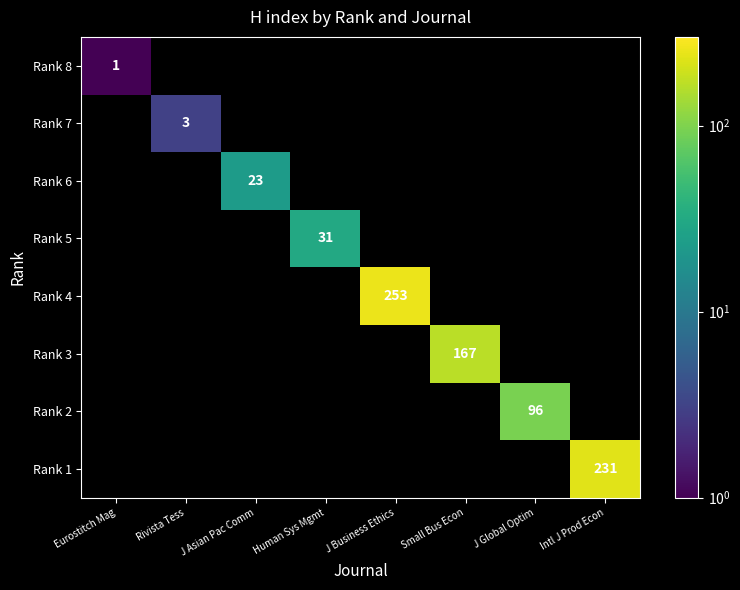

Is it true that Rank 3 equals 64 at Small Bus Econ?

False